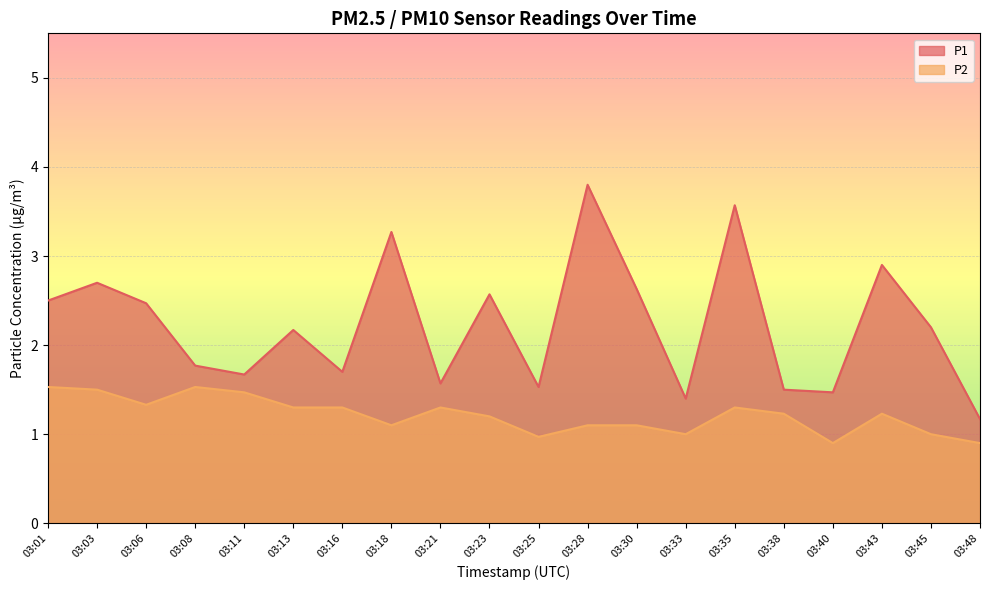

True or false: P2 and P1 intersect in this chart.

False